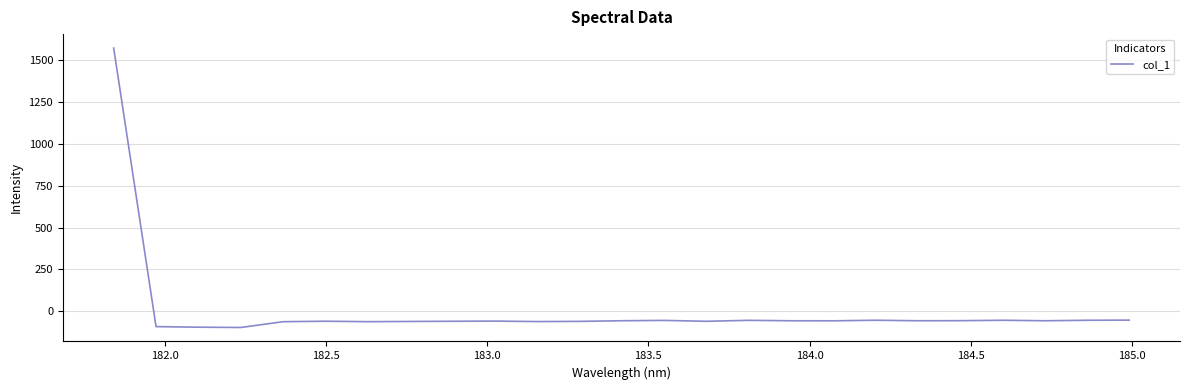

What is the difference between the maximum and minimum values?

1668.1